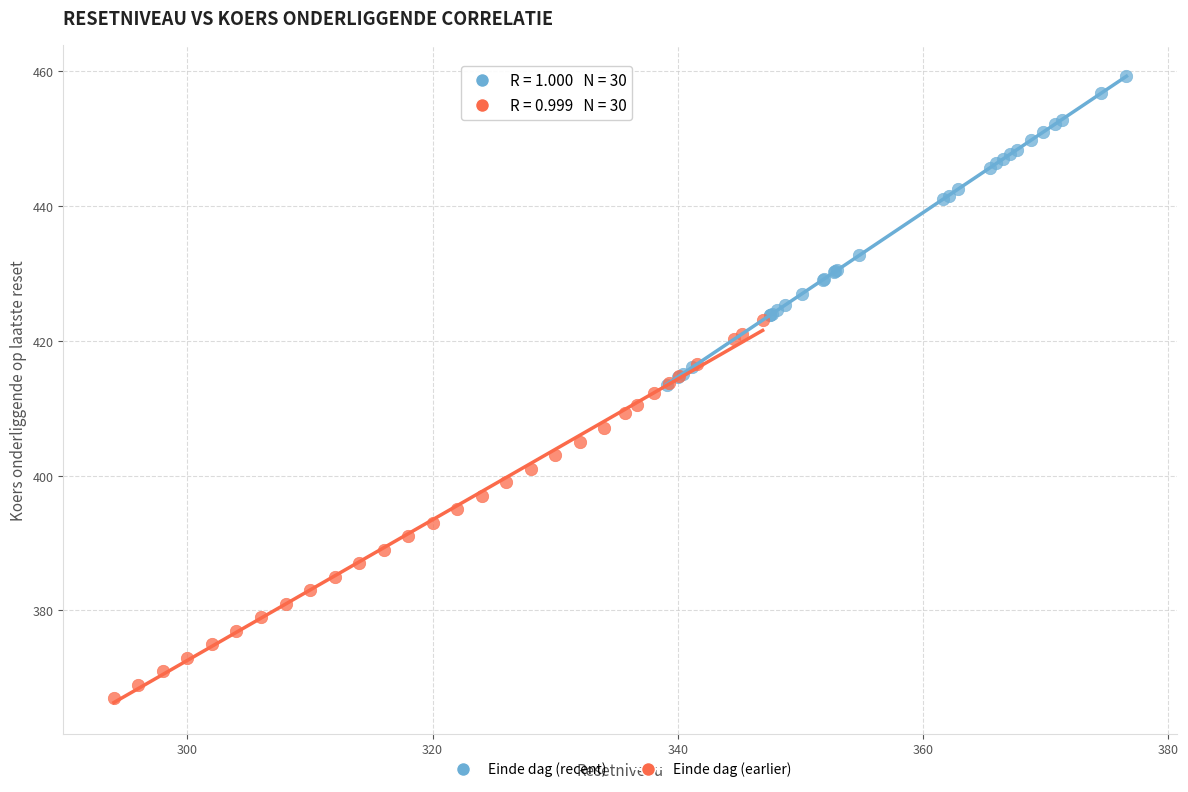

Which series contains the lowest Y value?

Einde dag (earlier)